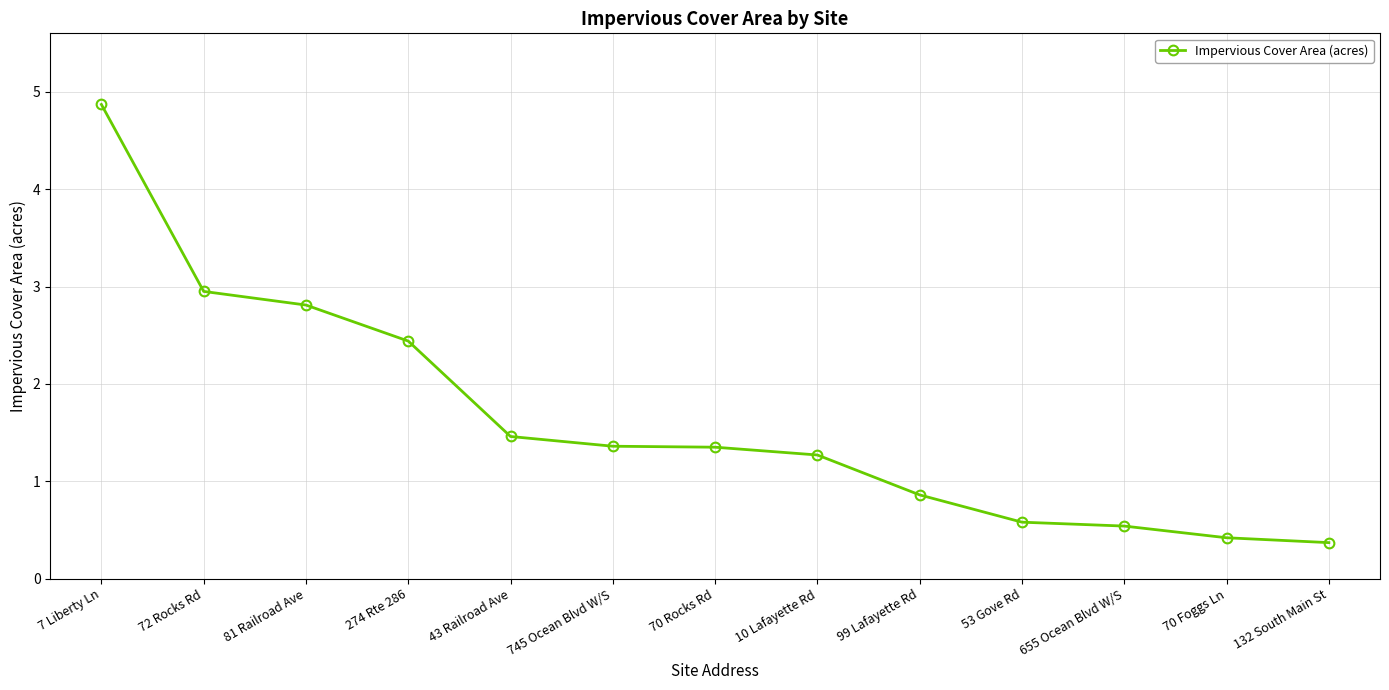

At which label does the data first exceed 1?

7 Liberty Ln